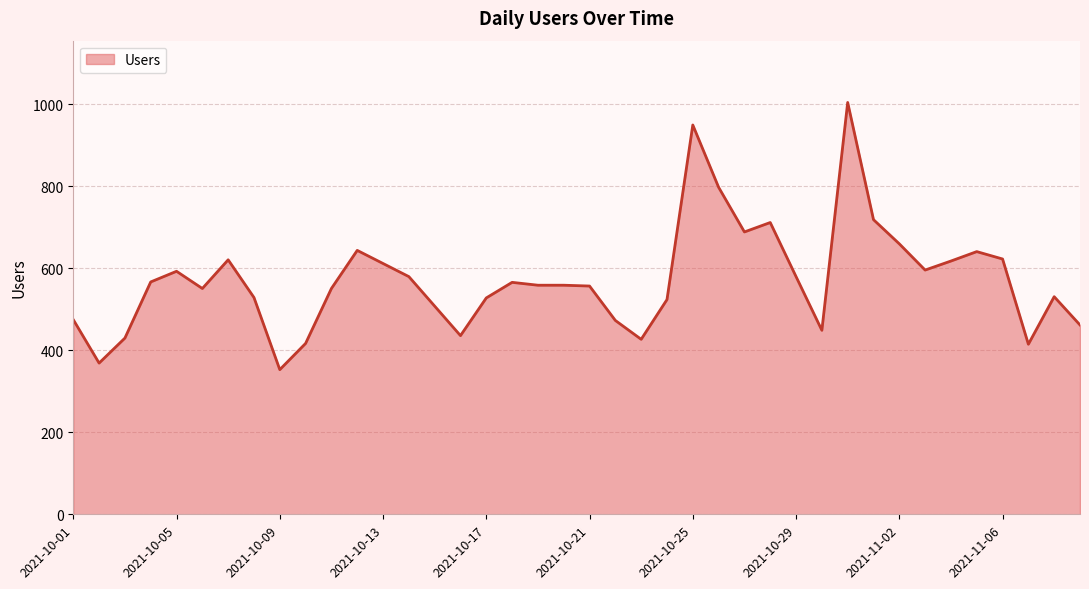

What is the maximum value shown in the chart?

1005